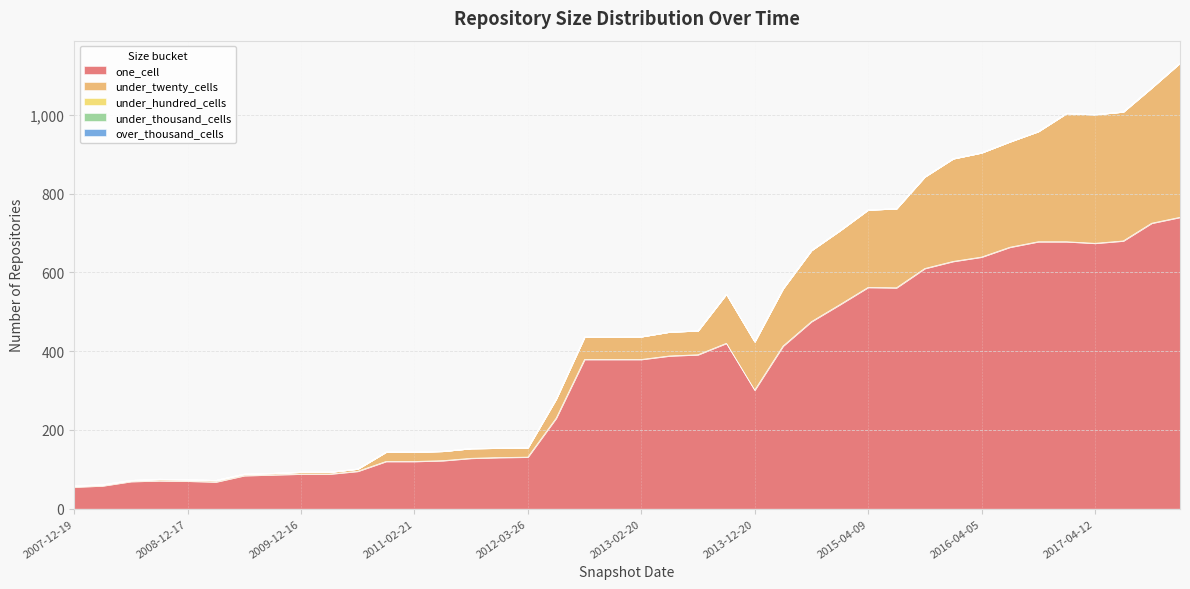

True or false: under_thousand_cells and under_hundred_cells intersect in this chart.

False